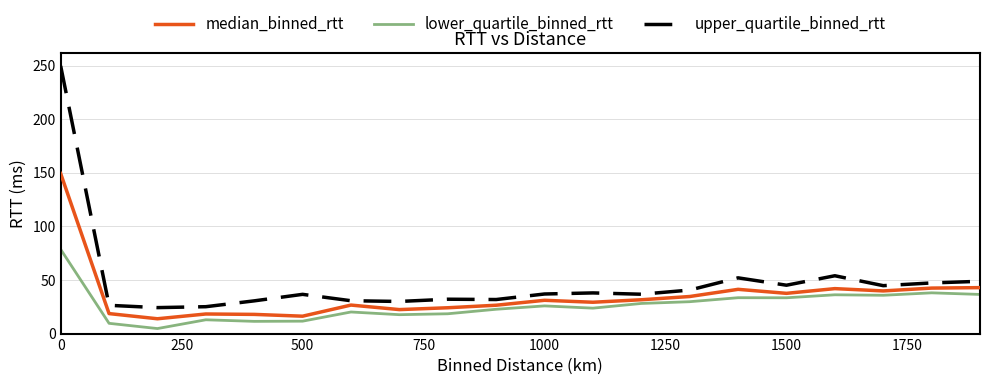

Which series has the widest spread of values?

upper_quartile_binned_rtt